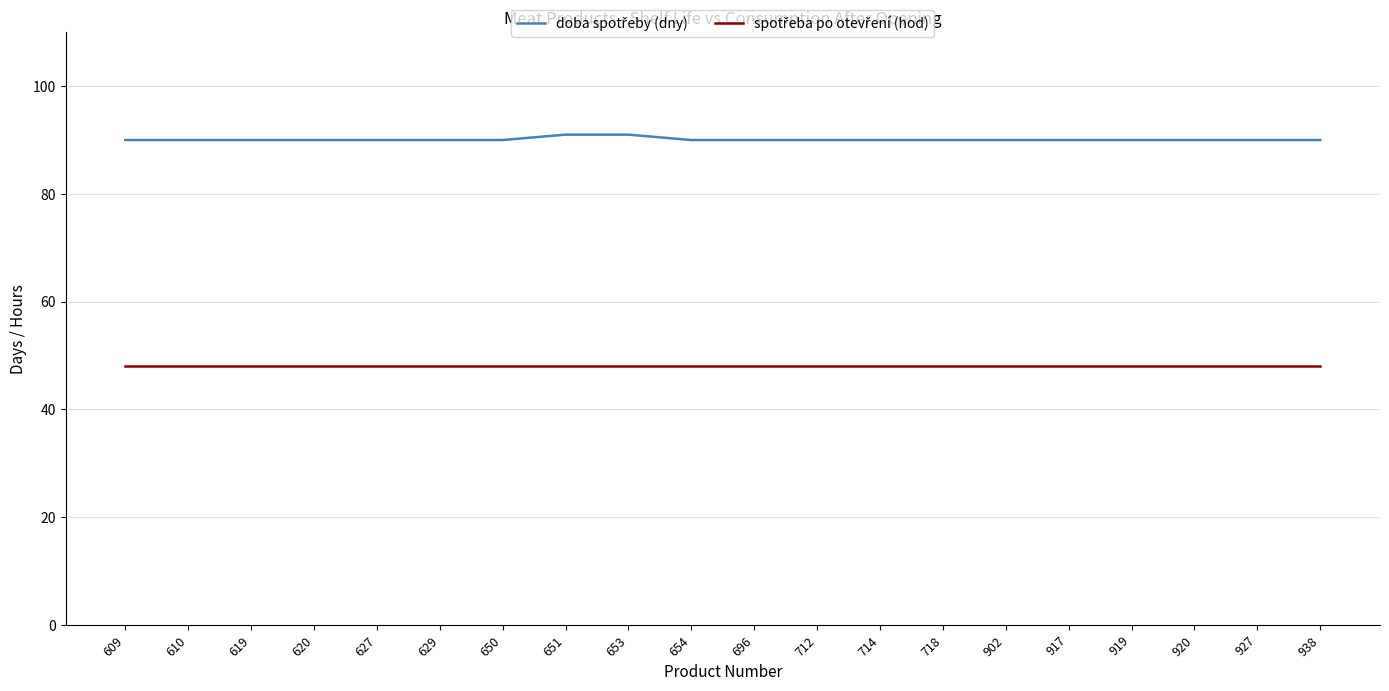

At how many categories does at least one series exceed 85?

20